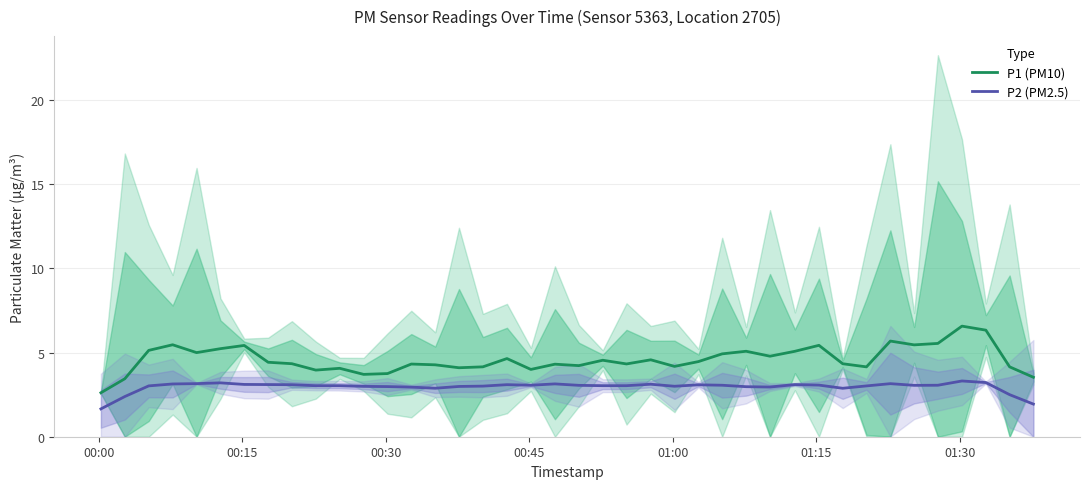

True or false: P1 (PM10) and P2 (PM2.5) intersect in this chart.

False